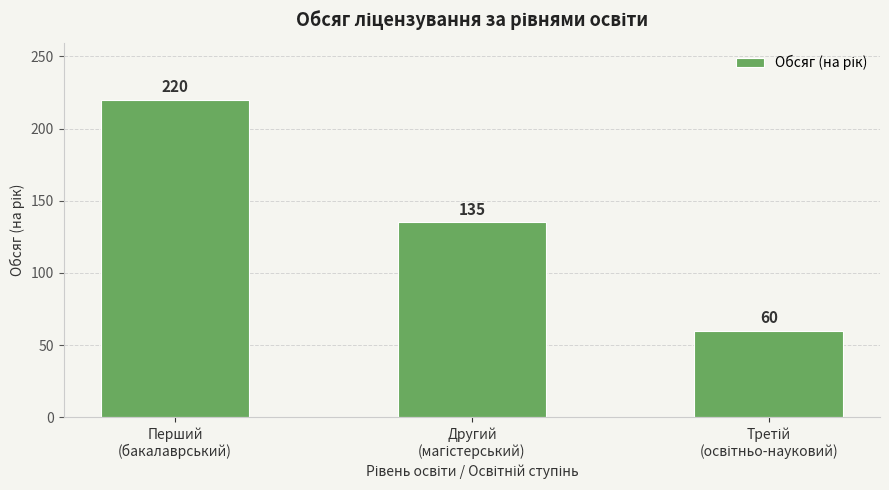

What is the maximum value shown in the chart?

220